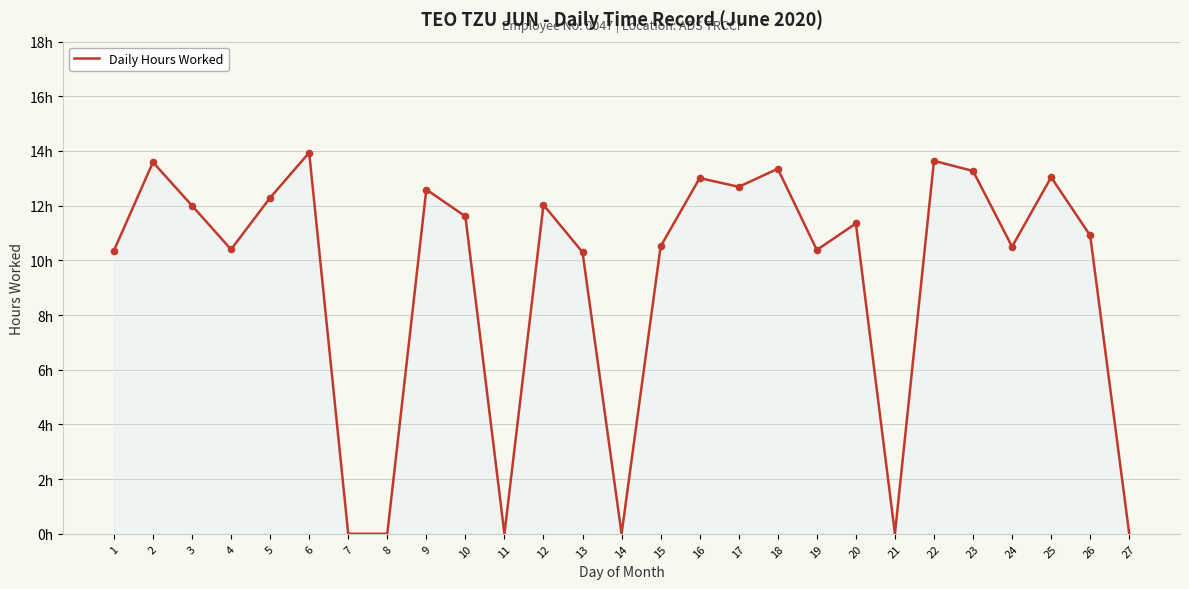

Is this an area chart (filled region under the line)?

Yes